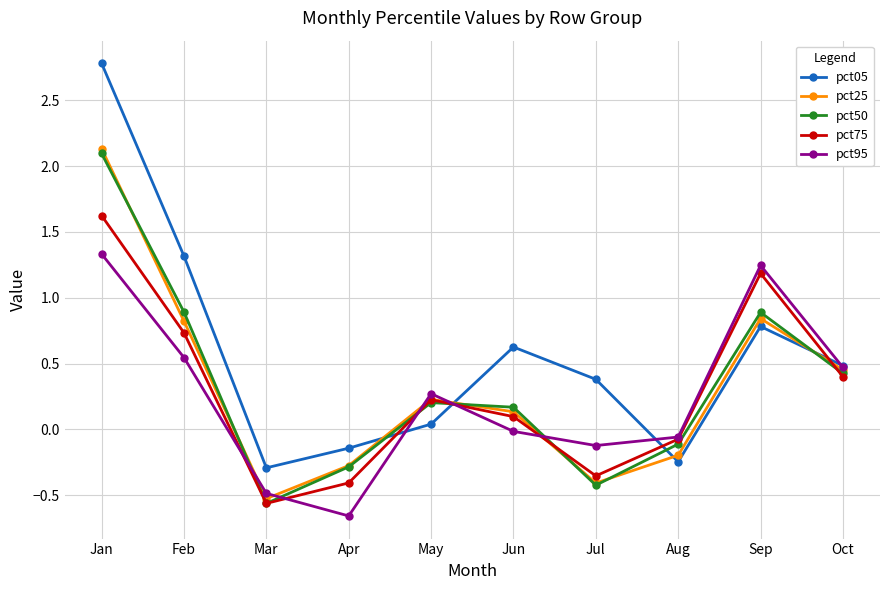

What is the value of the pct50 point at the 10th from the left?

0.4